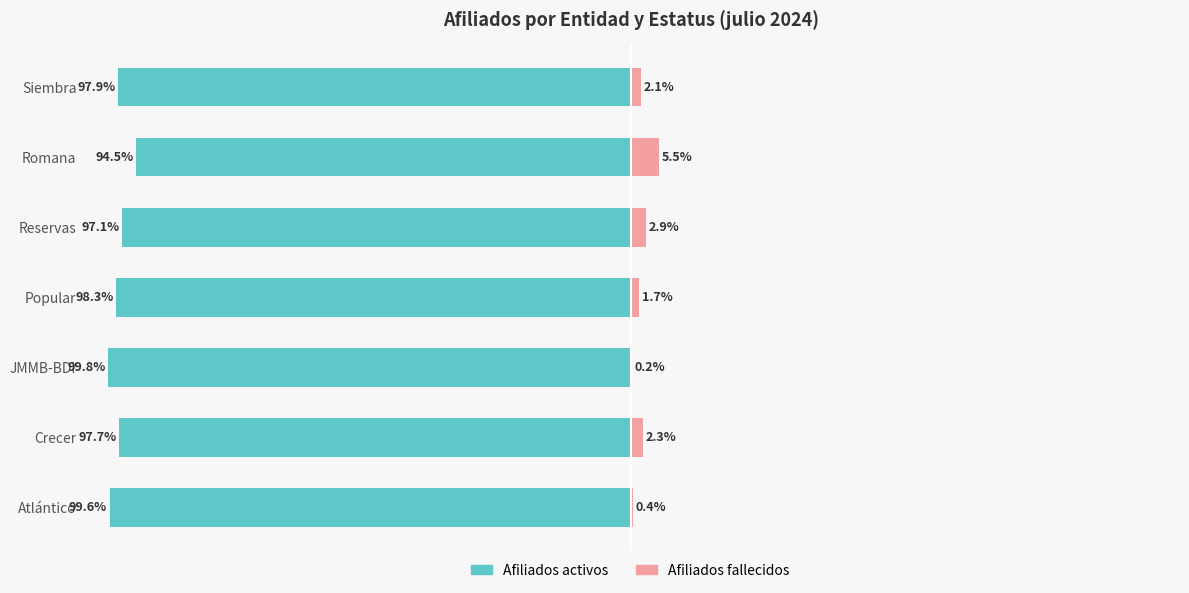

What is the highest value of the Afiliados fallecidos series?

5.5